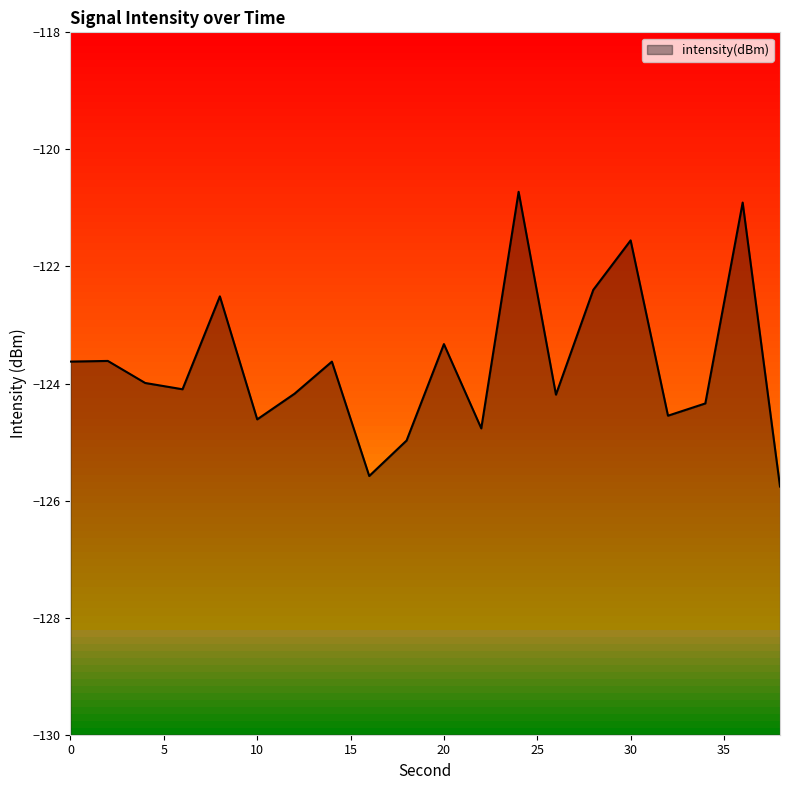

How many series are shown in this chart?

1